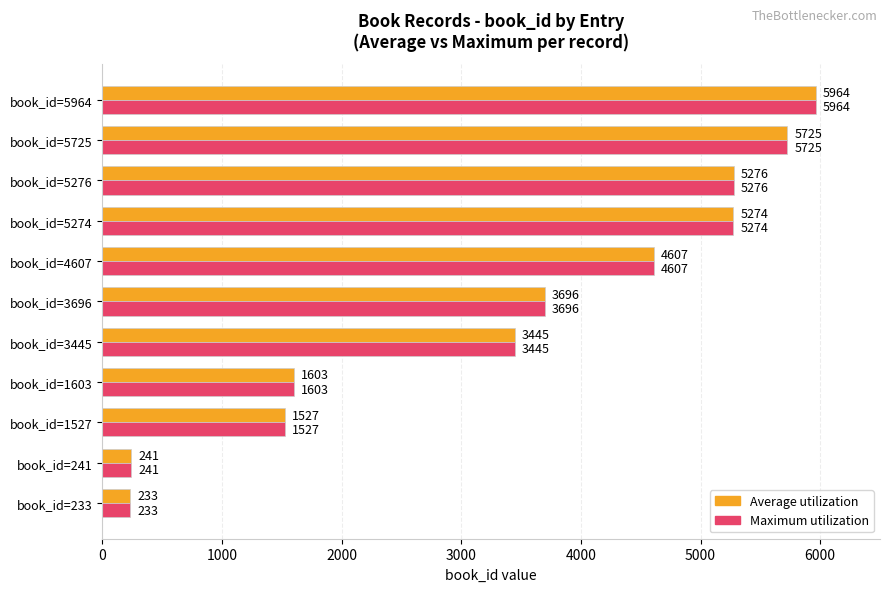

Rank the categories by Maximum utilization value from highest to lowest.

book_id=5964, book_id=5725, book_id=5276, book_id=5274, book_id=4607, book_id=3696, book_id=3445, book_id=1603, book_id=1527, book_id=241, book_id=233